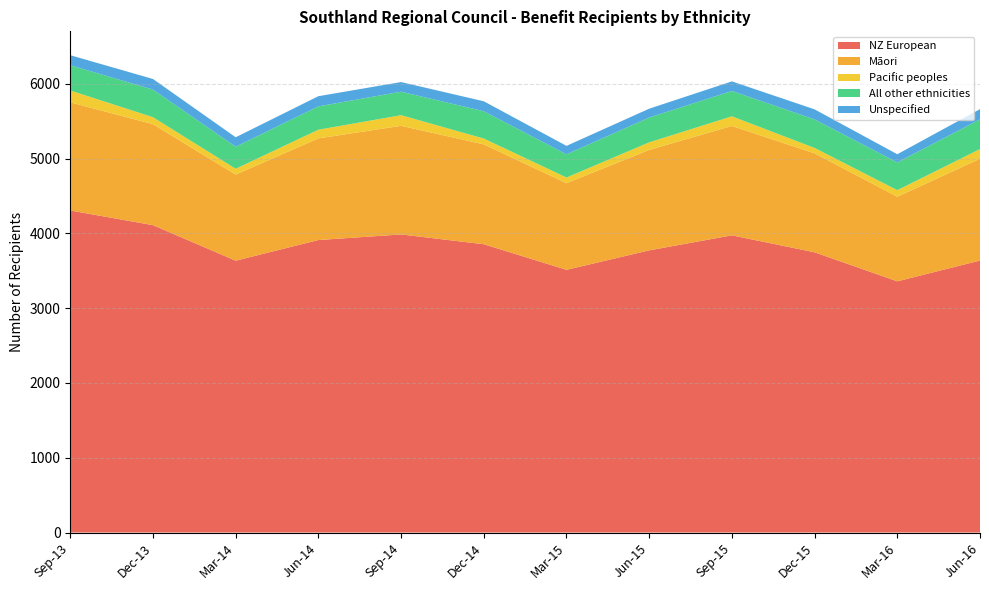

Reading left to right, extract all data points from this chart.

NZ European: Sep-13=4305	Dec-13=4109	Mar-14=3634	Jun-14=3910	Sep-14=3985	Dec-14=3854	Mar-15=3512	Jun-15=3772	Sep-15=3973	Dec-15=3746	Mar-16=3358	Jun-16=3636
Māori: Sep-13=1446	Dec-13=1350	Mar-14=1151	Jun-14=1359	Sep-14=1452	Dec-14=1335	Mar-15=1158	Jun-15=1343	Sep-15=1462	Dec-15=1323	Mar-16=1131	Jun-16=1361
Pacific peoples: Sep-13=158	Dec-13=93	Mar-14=78	Jun-14=116	Sep-14=142	Dec-14=78	Mar-15=76	Jun-15=101	Sep-15=129	Dec-15=72	Mar-16=88	Jun-16=129
All other ethnicities: Sep-13=338	Dec-13=369	Mar-14=295	Jun-14=312	Sep-14=314	Dec-14=365	Mar-15=310	Jun-15=332	Sep-15=339	Dec-15=381	Mar-16=371	Jun-16=398
Unspecified: Sep-13=134	Dec-13=142	Mar-14=126	Jun-14=136	Sep-14=129	Dec-14=133	Mar-15=113	Jun-15=118	Sep-15=128	Dec-15=135	Mar-16=109	Jun-16=136